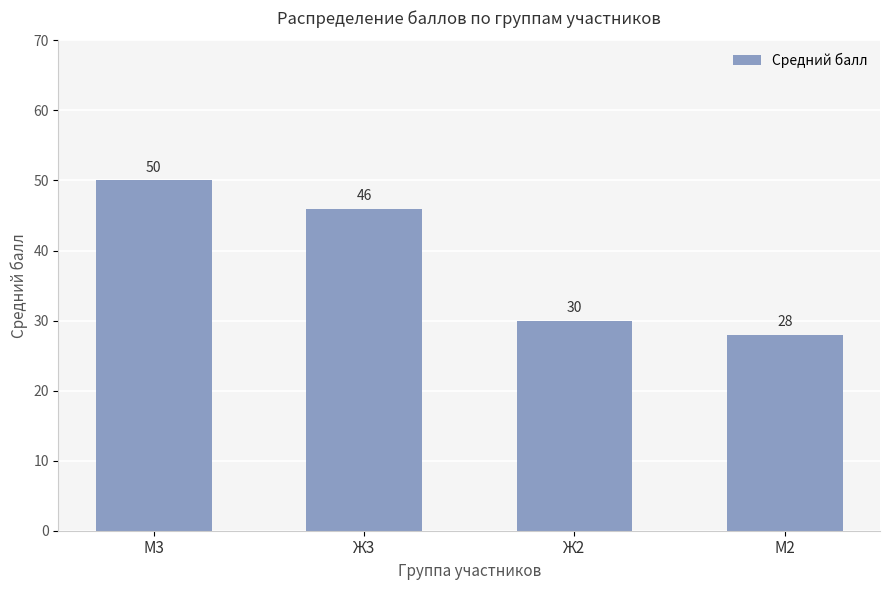

How many bars are there in total?

4